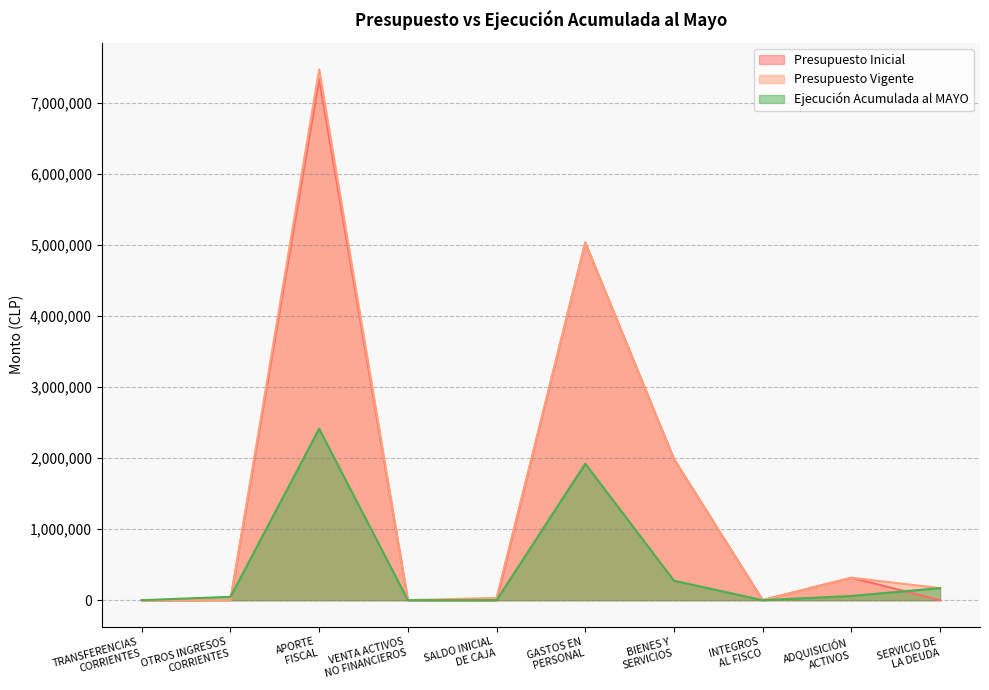

Count the number of categories in the chart.

10